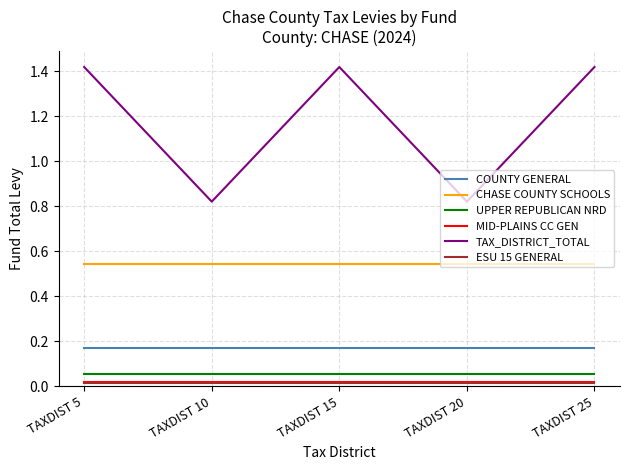

Which series has the largest total across all categories?

TAX_DISTRICT_TOTAL